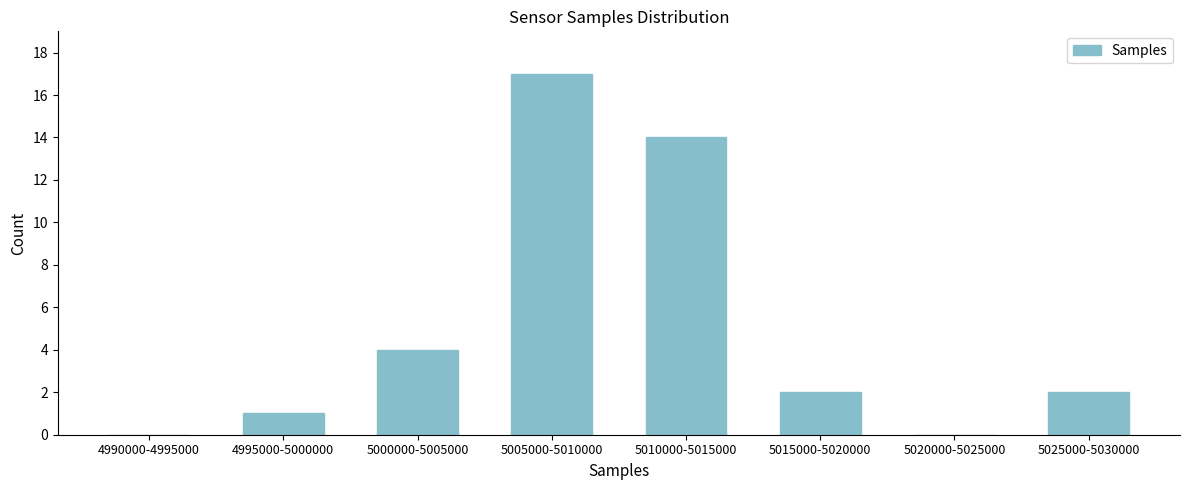

Reading left to right, list all the values displayed in this chart.

4990000-4995000=0	4995000-5000000=1	5000000-5005000=4	5005000-5010000=17	5010000-5015000=14	5015000-5020000=2	5020000-5025000=0	5025000-5030000=2